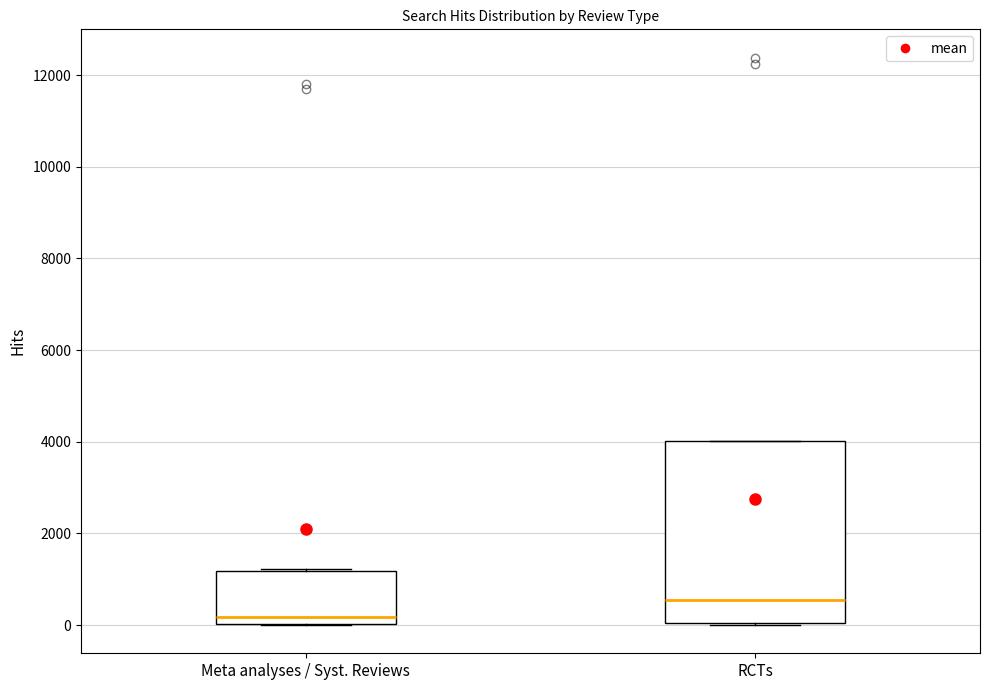

Reading left to right, transcribe this box plot: for each box, give where its median line is, the range the box spans, and where its two whiskers end, as read against the y-axis. The values are not printed on the chart, so give them approximately, as read against the axis.

Meta analyses / Syst. Reviews: median 200, box 0 to 1200, whiskers 0 to 1200
RCTs: median 600, box 0 to 4000, whiskers 0 to 4000